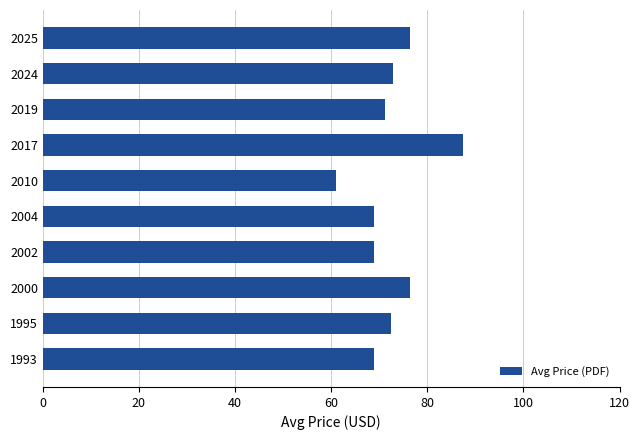

True or false: the data shows 69.0 at 1993.

True